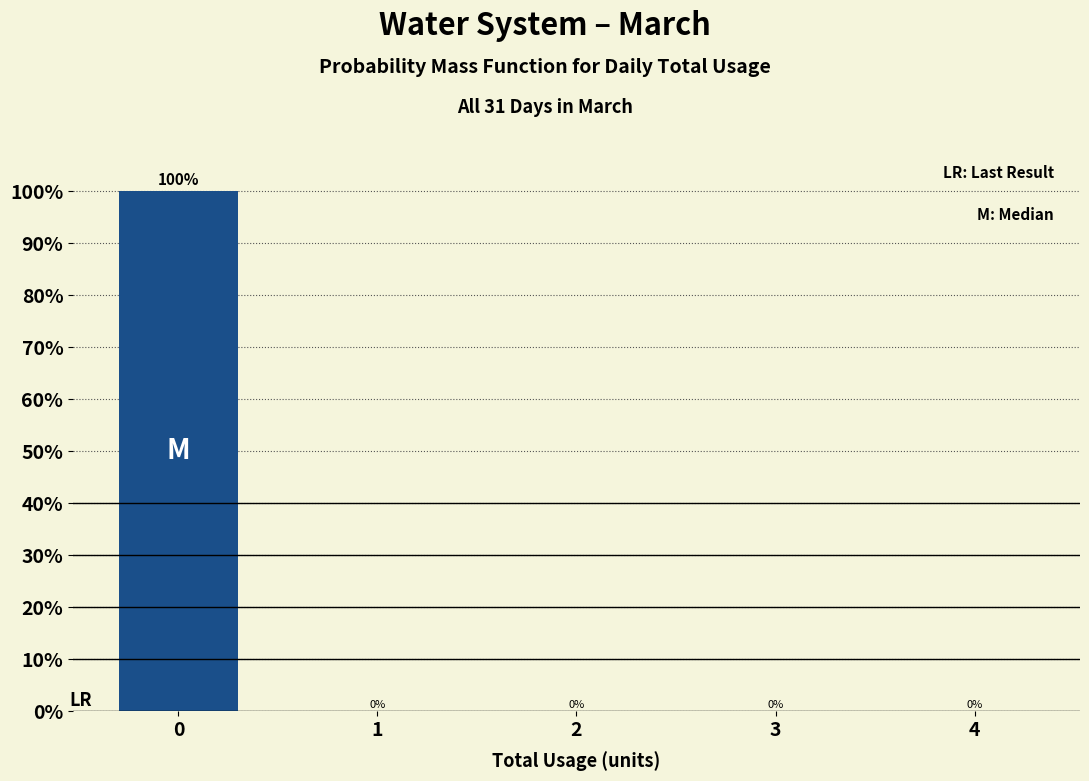

Reading right to left, what are all the values shown in this chart?

4=0	3=0	2=0	1=0	0=100